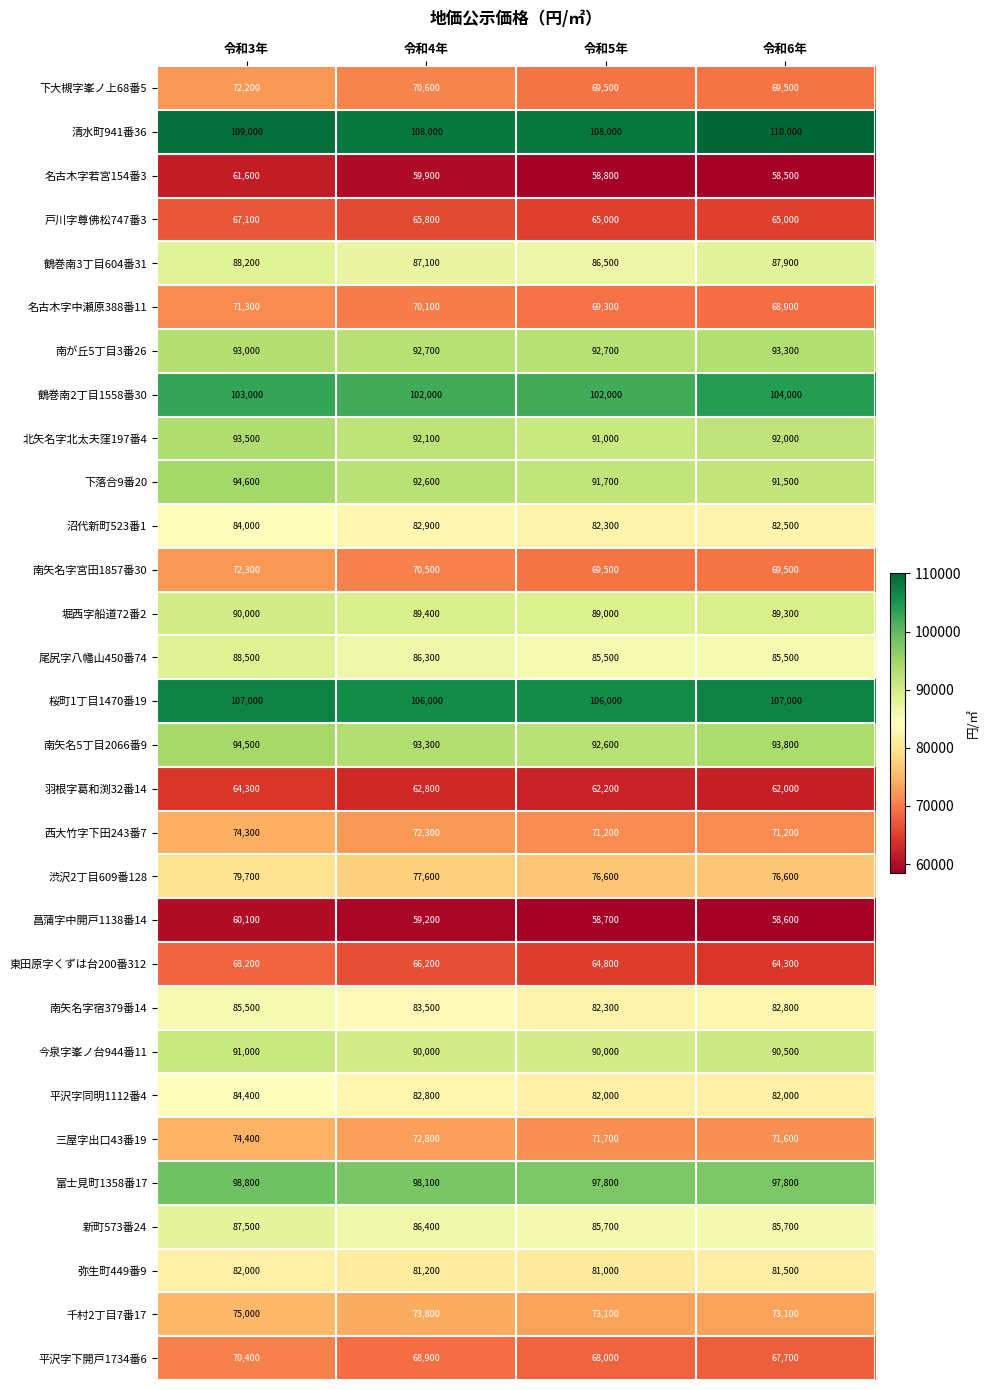

Count the 東田原字くずは台200番312 values in the range 64800 to 68200.

3